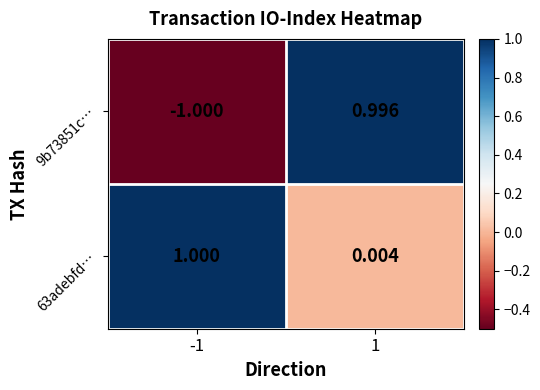

Between -1 and 1, which series saw the biggest shift?

9b73851c…